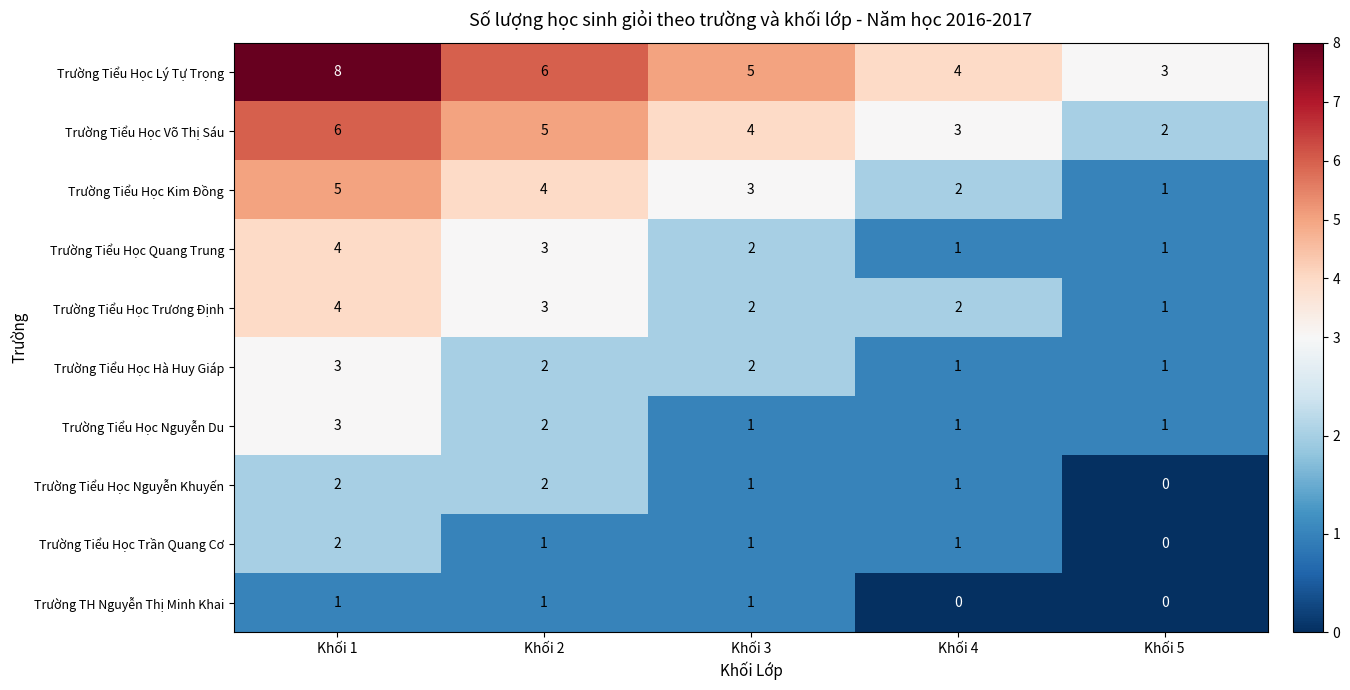

The value of Trường Tiểu Học Nguyễn Khuyến at Khối 1 is 2. True or false?

True